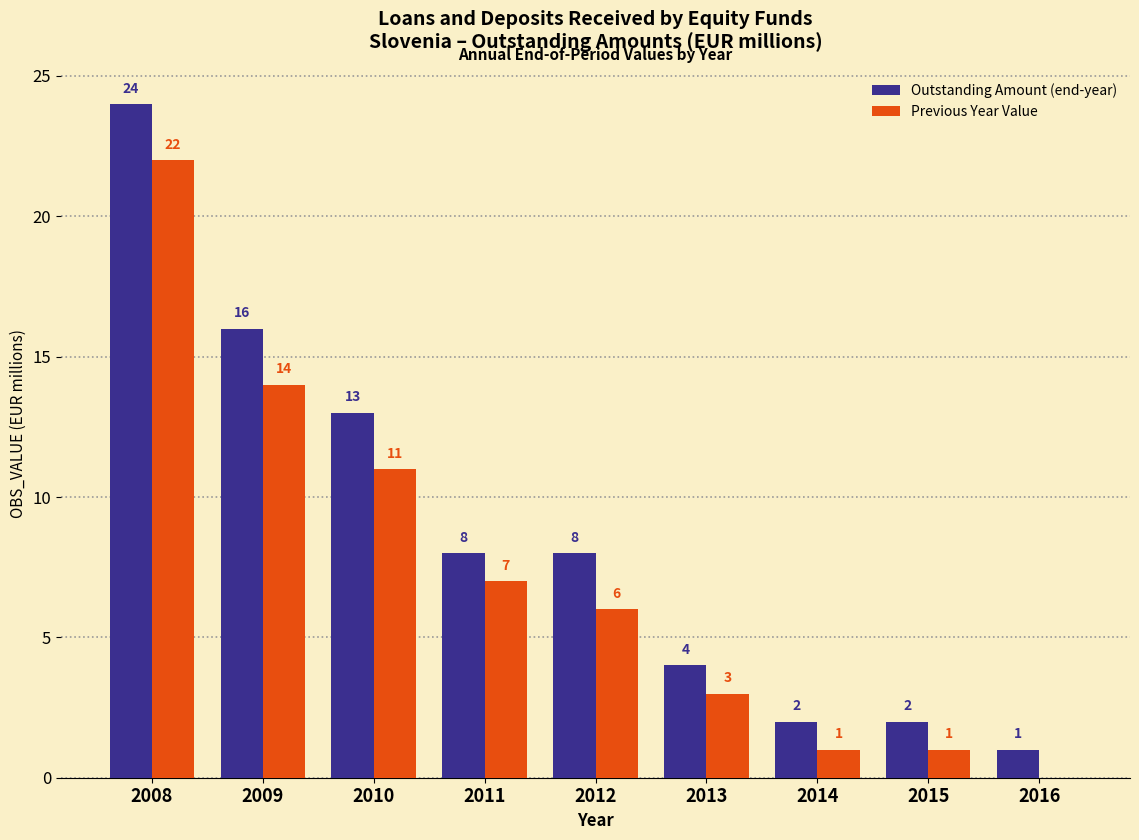

Is the value of Previous Year Value at 2012 greater than the value of Outstanding Amount (end-year) at 2011?

No